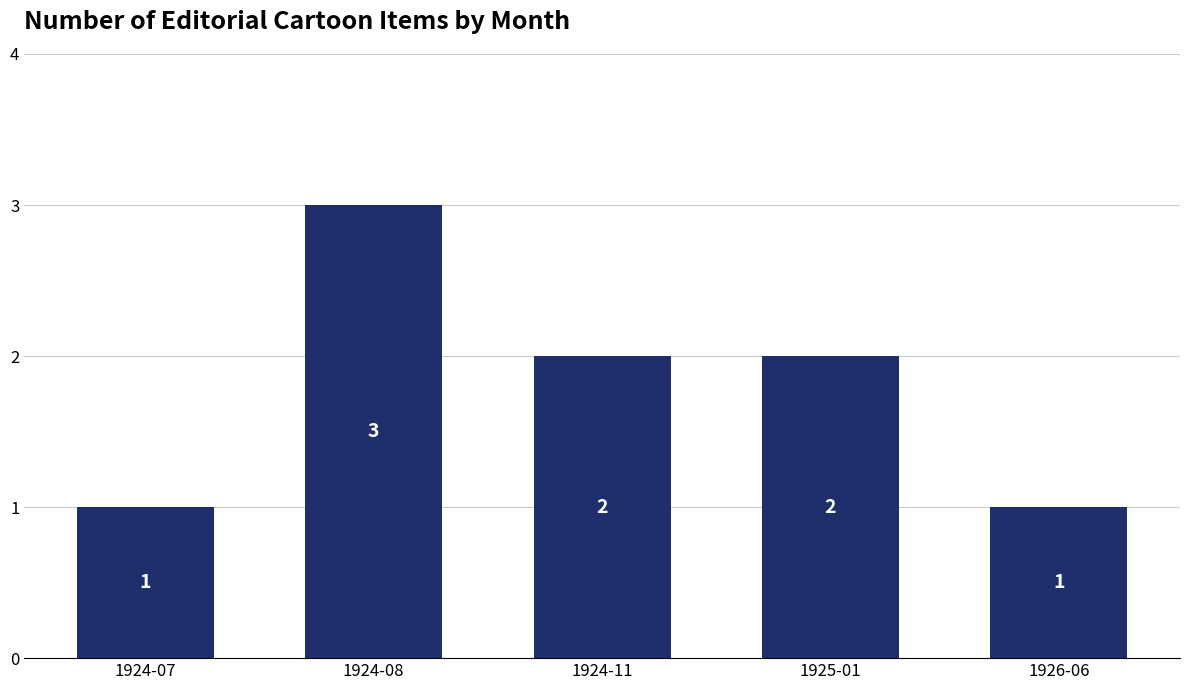

Count the number of data series in this chart.

1